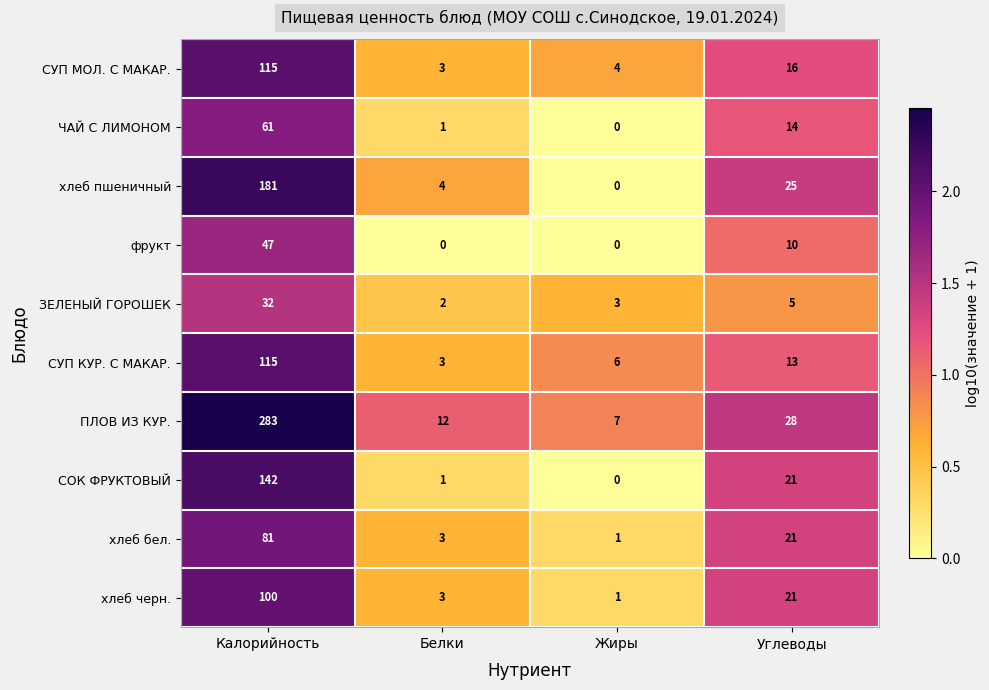

Is the value of хлеб бел. at Белки greater than the value of СУП МОЛ. С МАКАР. at Жиры?

No